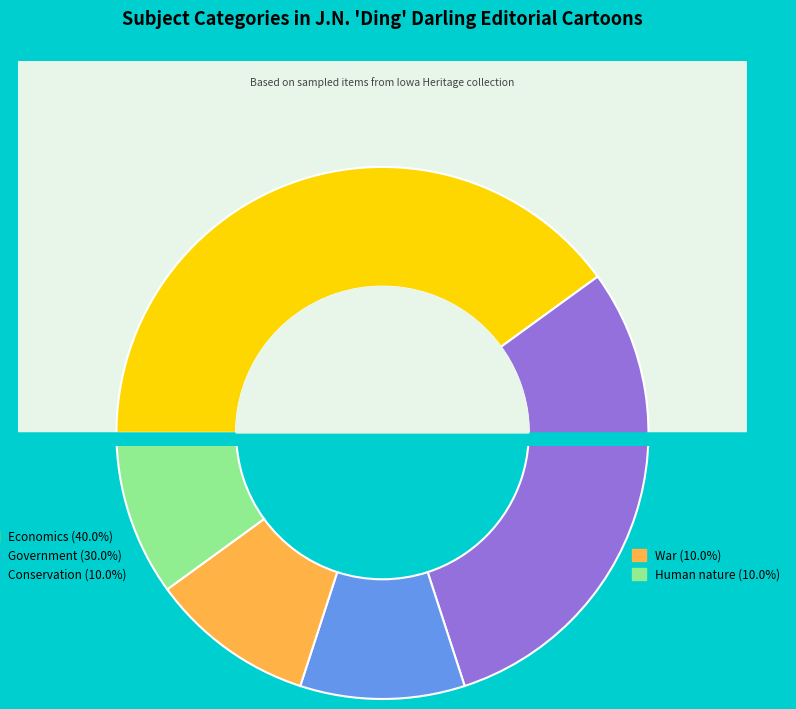

What percentage is NOT represented by Human nature?

90.0%